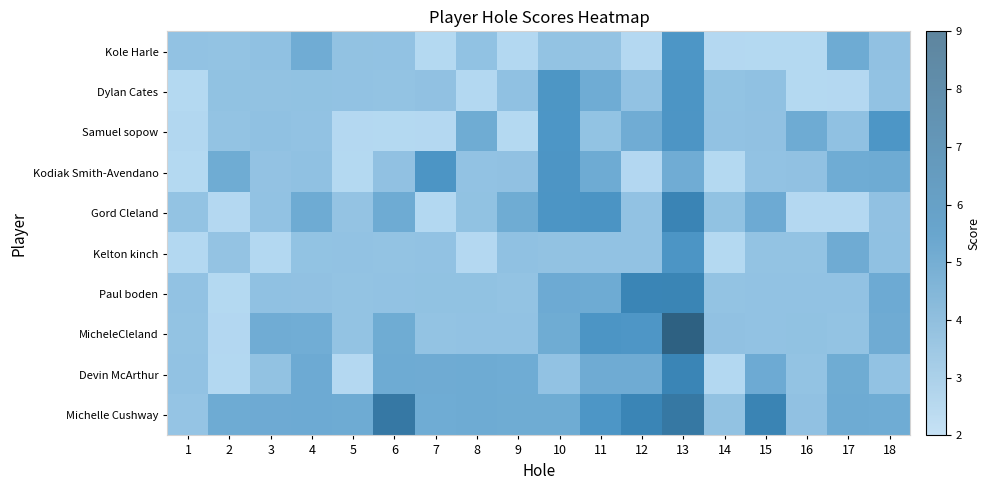

Which has a higher value, 2 or 6?

2